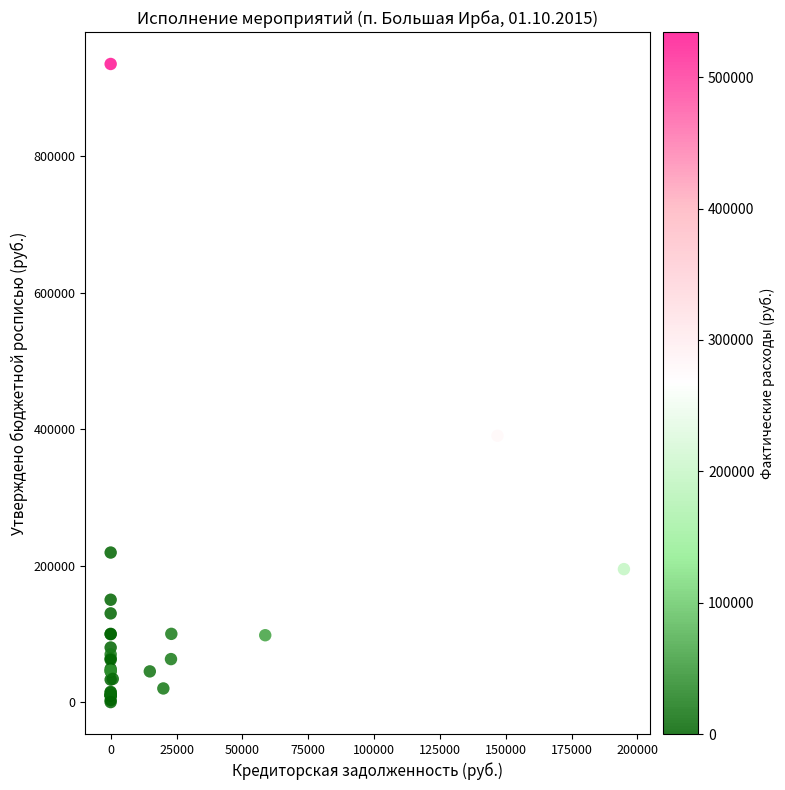

What Y value in the scatter plot is closest to 467540?

390300.0